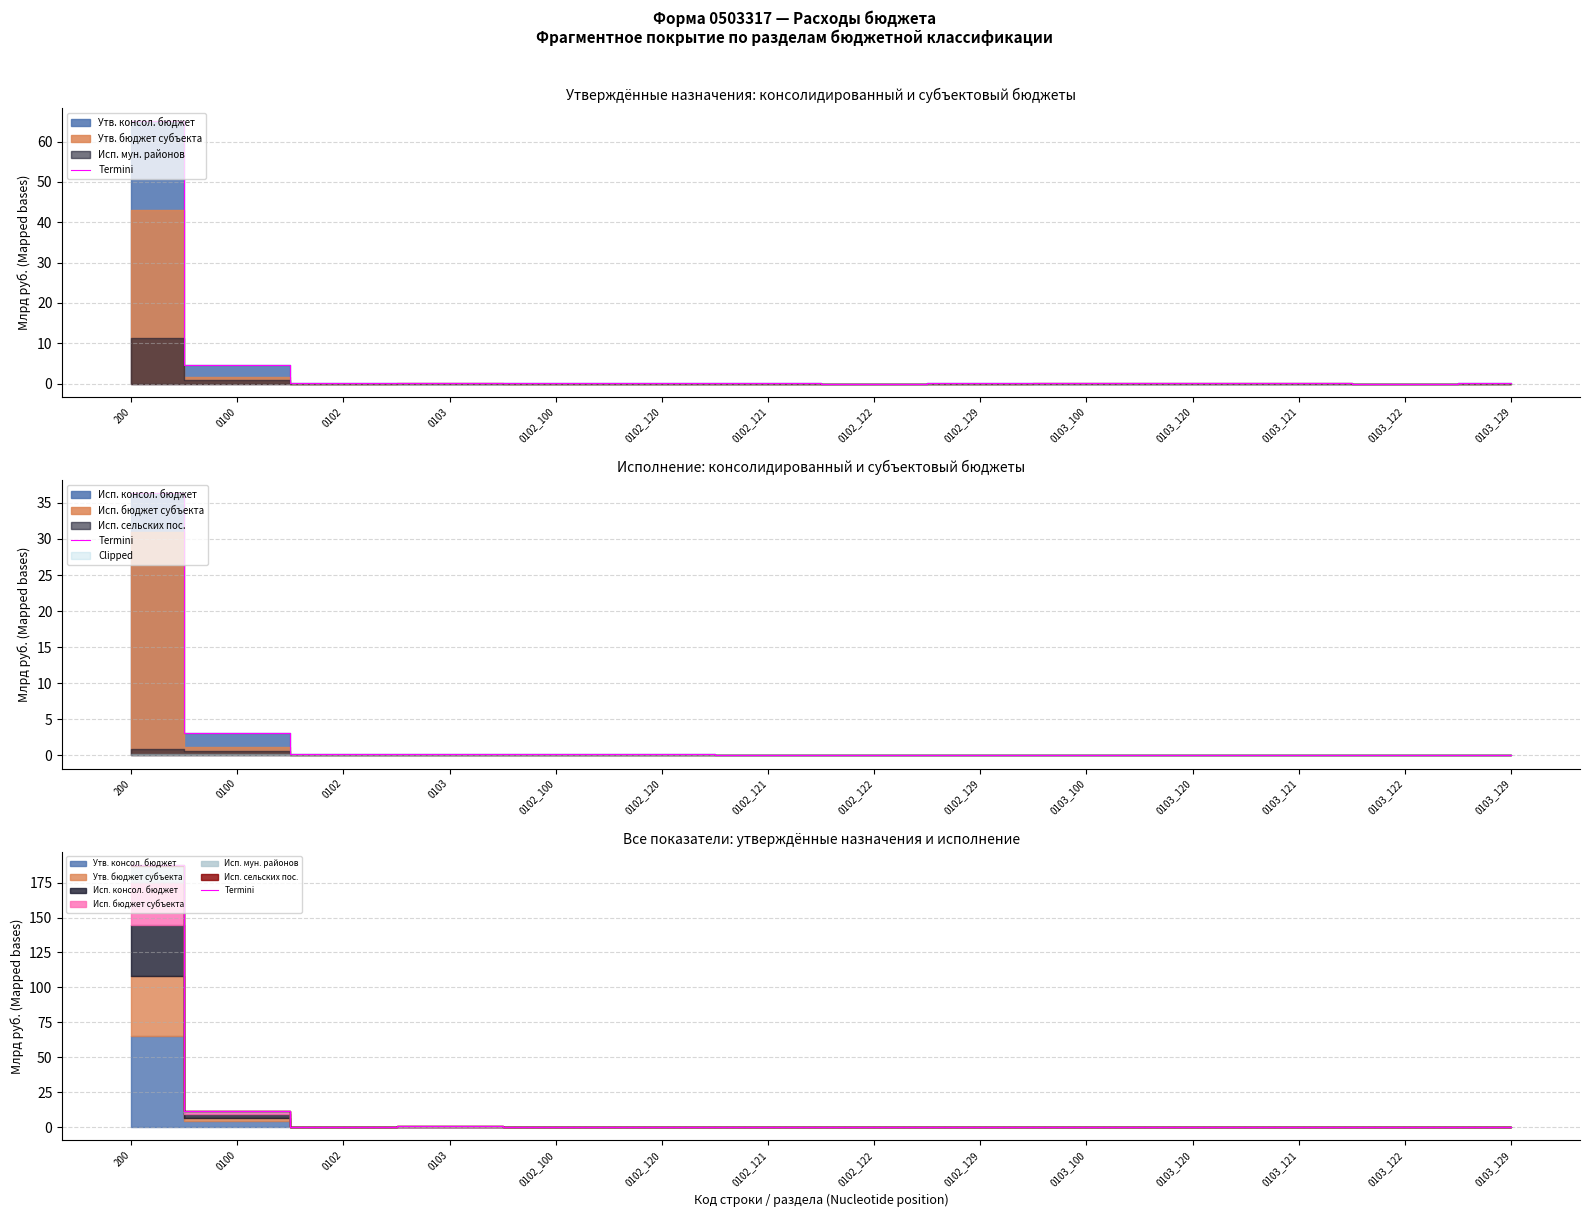

True or false: there are more than 0 points higher than both neighbors.

True